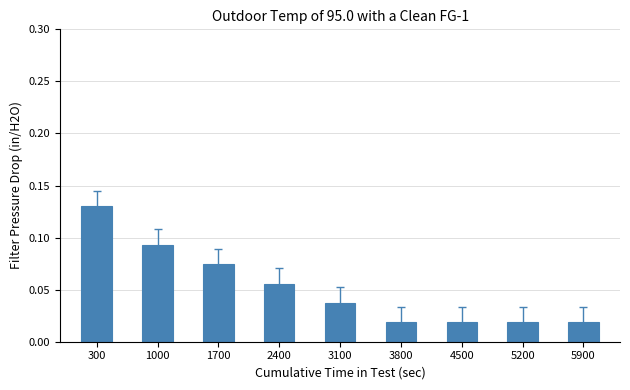

What is the sum of all values?

0.5